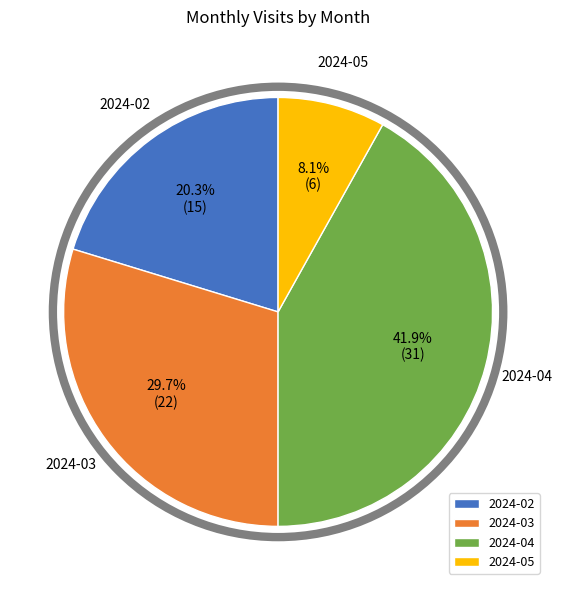

The 2024-05 slice represents 2% of the pie. True or false?

False